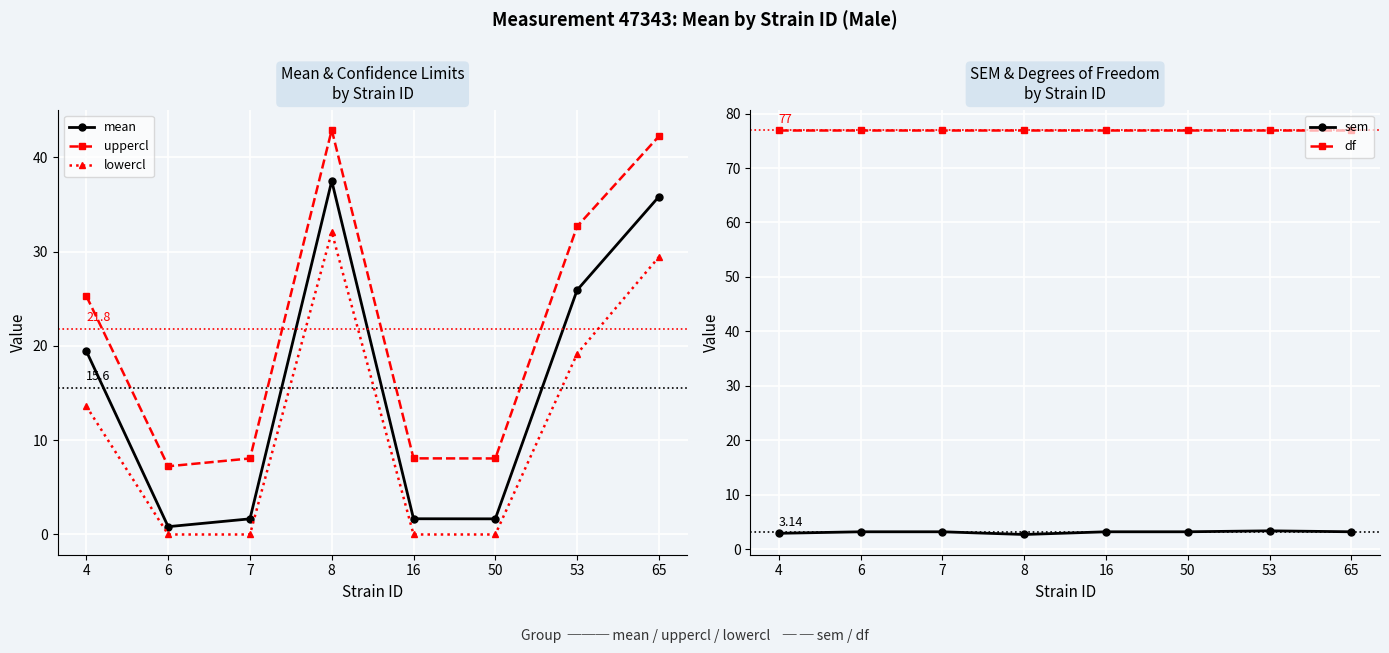

Is it true that uppercl equals 4.1 at 6?

False